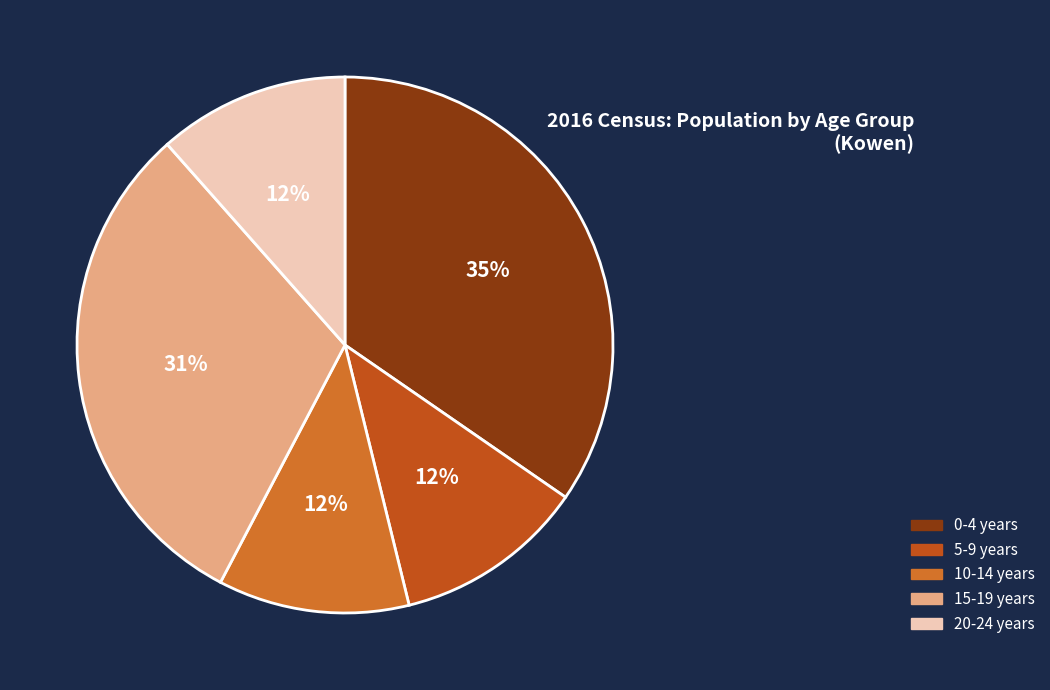

How many segments does this pie chart have?

5